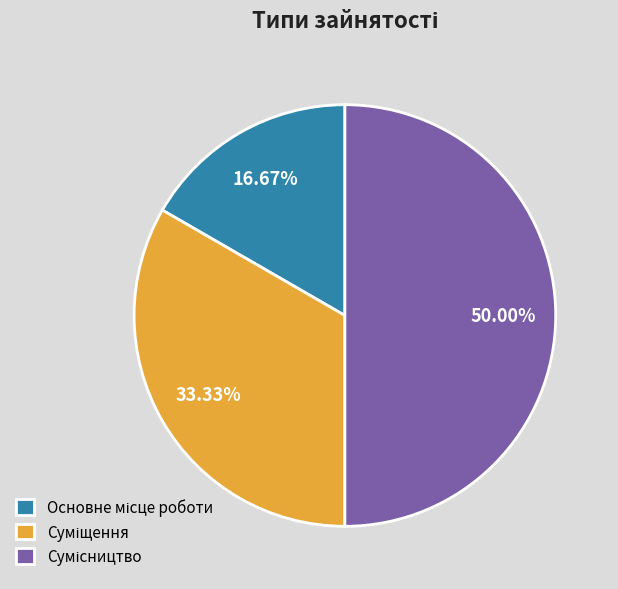

What percentage is NOT represented by Основне місце роботи?

83.3%